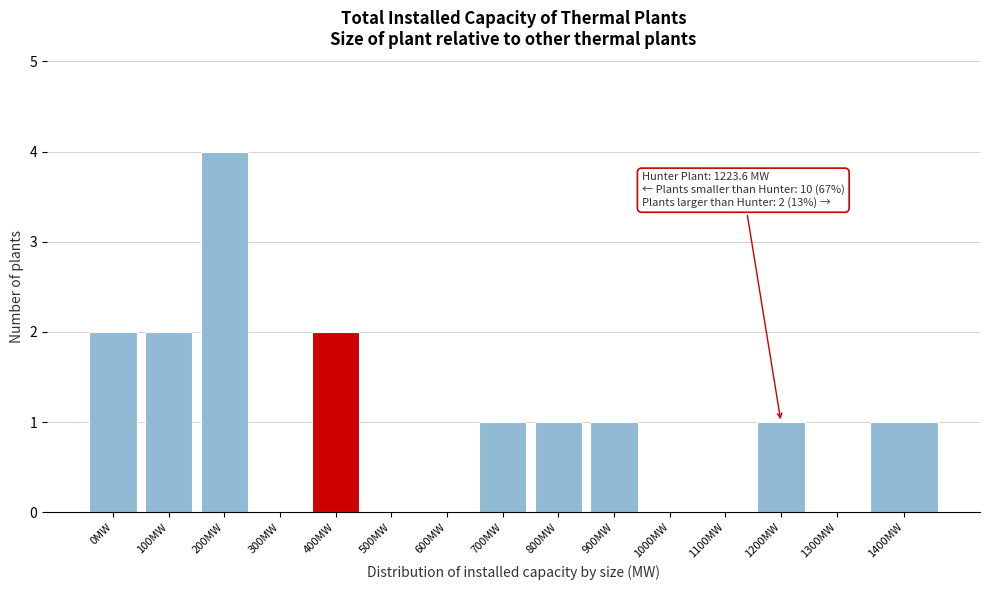

Reading right to left, transcribe all the data shown in this chart.

1400MW=1	1300MW=0	1200MW=1	1100MW=0	1000MW=0	900MW=1	800MW=1	700MW=1	600MW=0	500MW=0	400MW=2	300MW=0	200MW=4	100MW=2	0MW=2